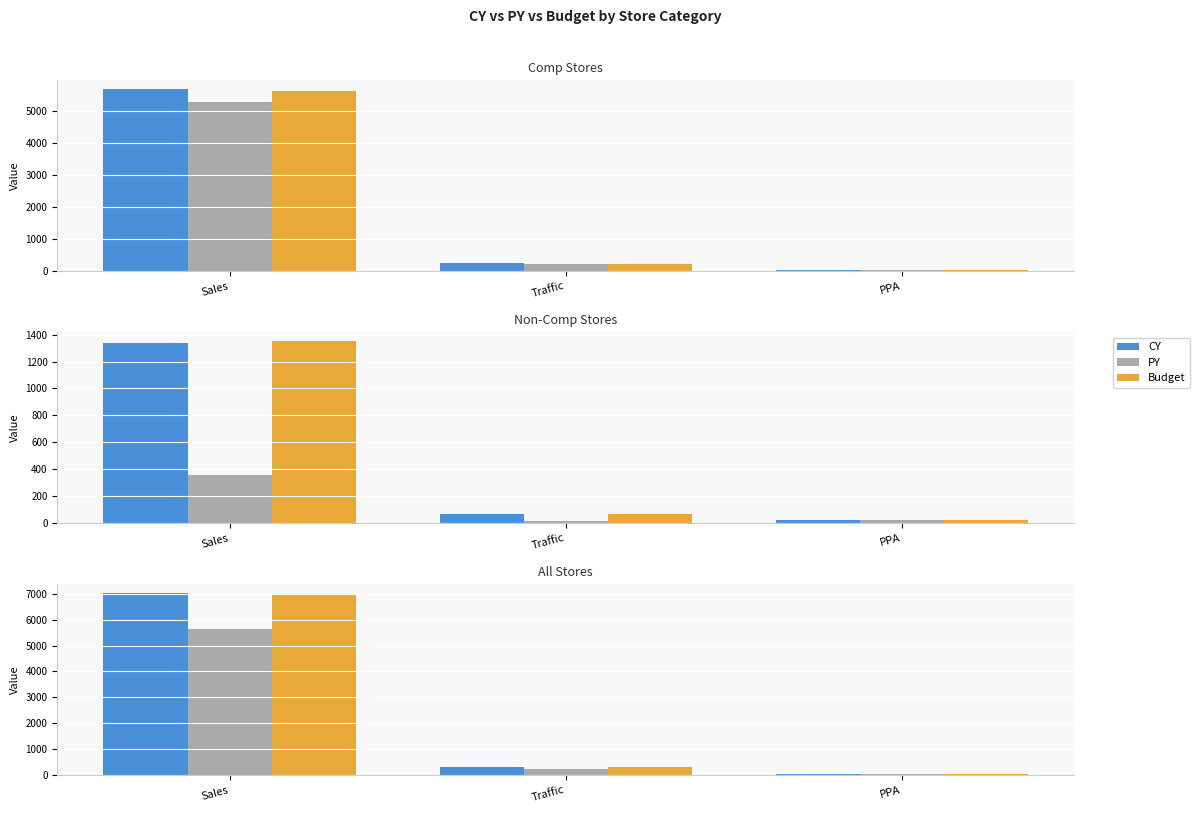

True or false: Budget has a value of 6970.0 at Sales.

True